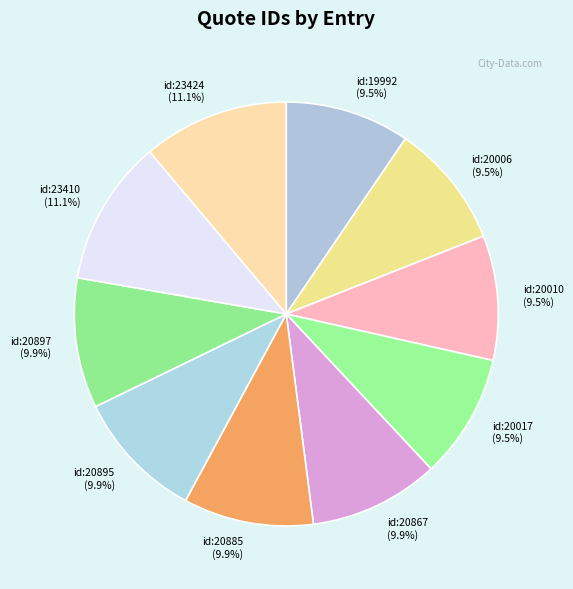

Which slice is the smallest?

id:19992